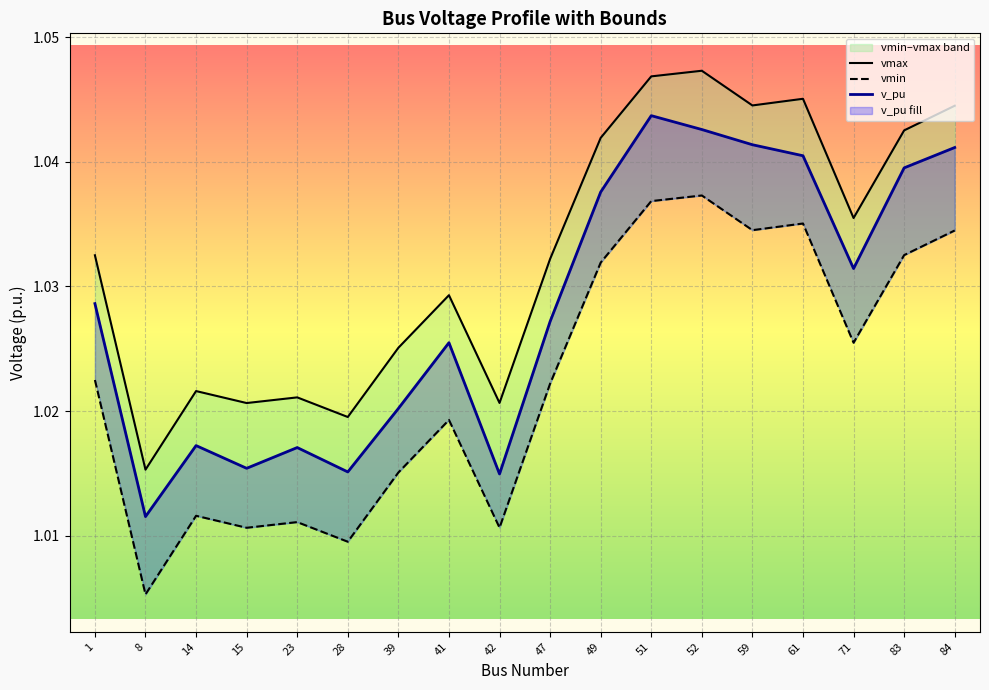

True or false: vmax has a value of 0.4 at 59.

False